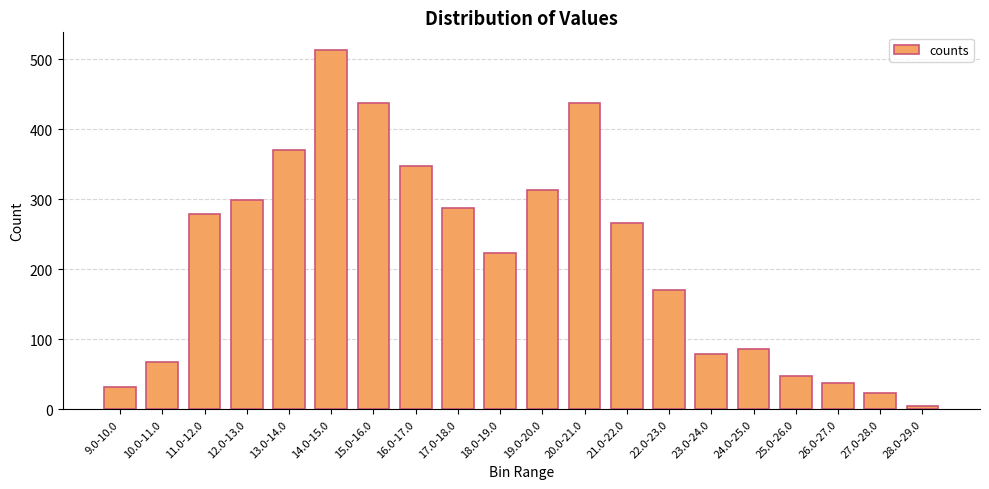

What value does the data have at 22.0-23.0, to the nearest 50?

150